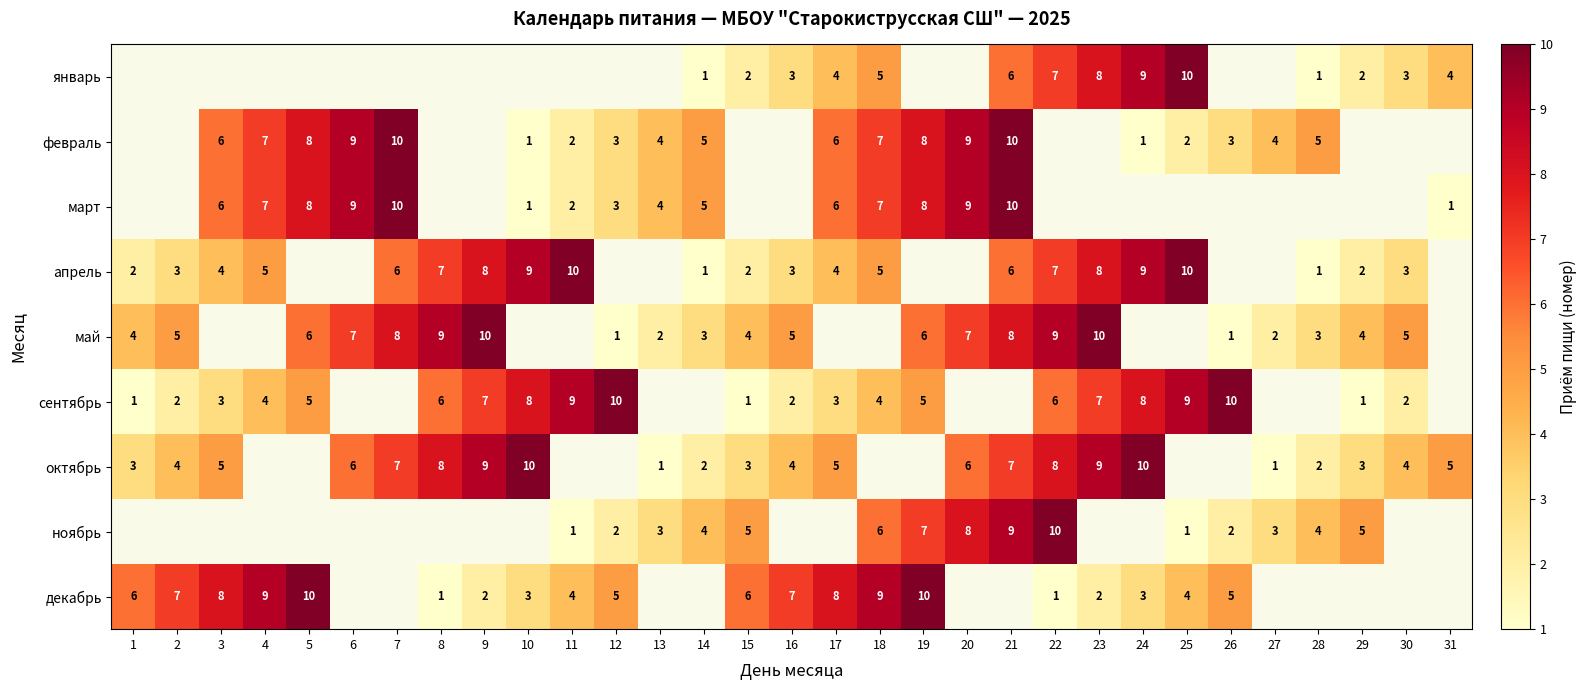

At which category does the chart reach its minimum across all series?

14